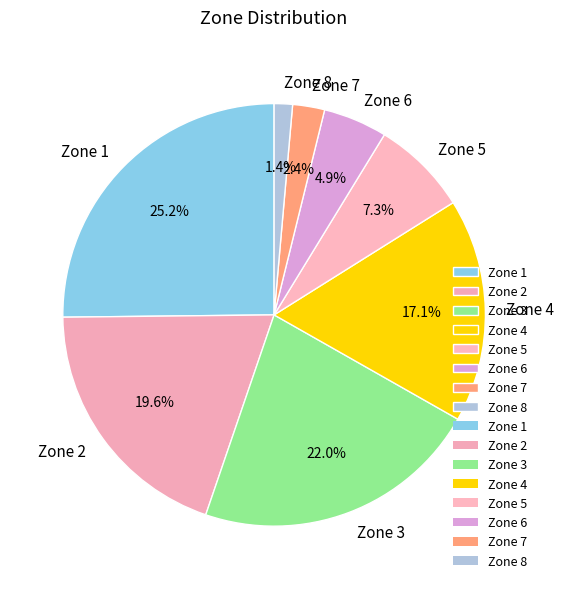

Which has a higher value, Zone 1 or Zone 8?

Zone 1